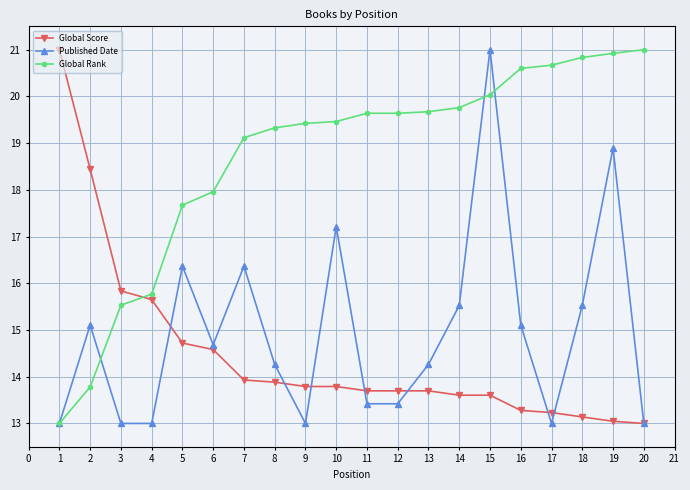

At how many categories does at least one series exceed 20?

7